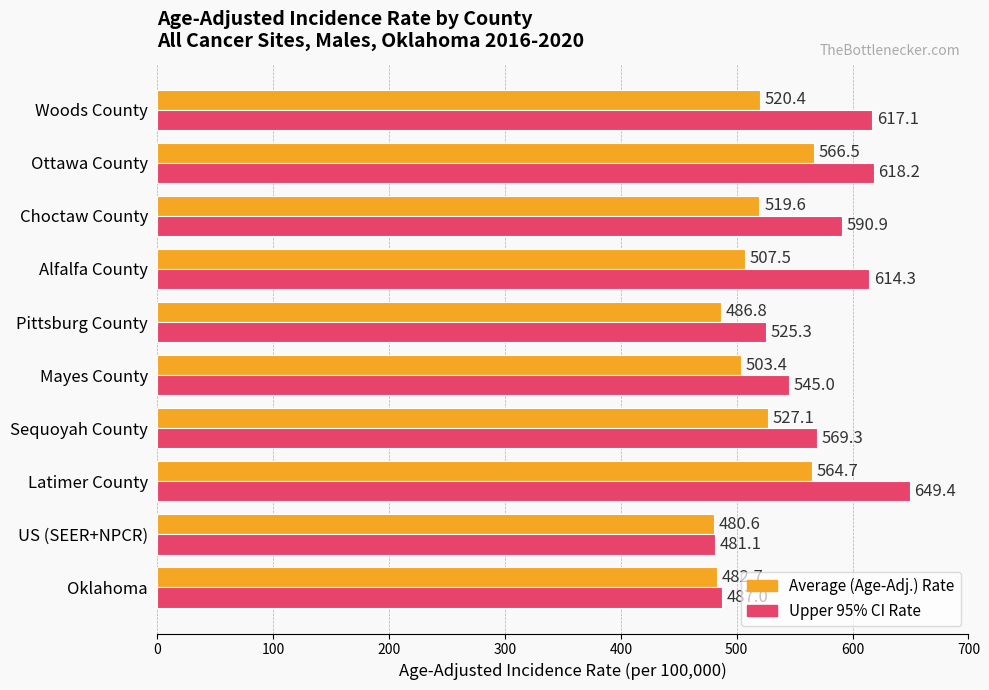

At which label is Average (Age-Adj.) Rate closest to 523?

Woods County